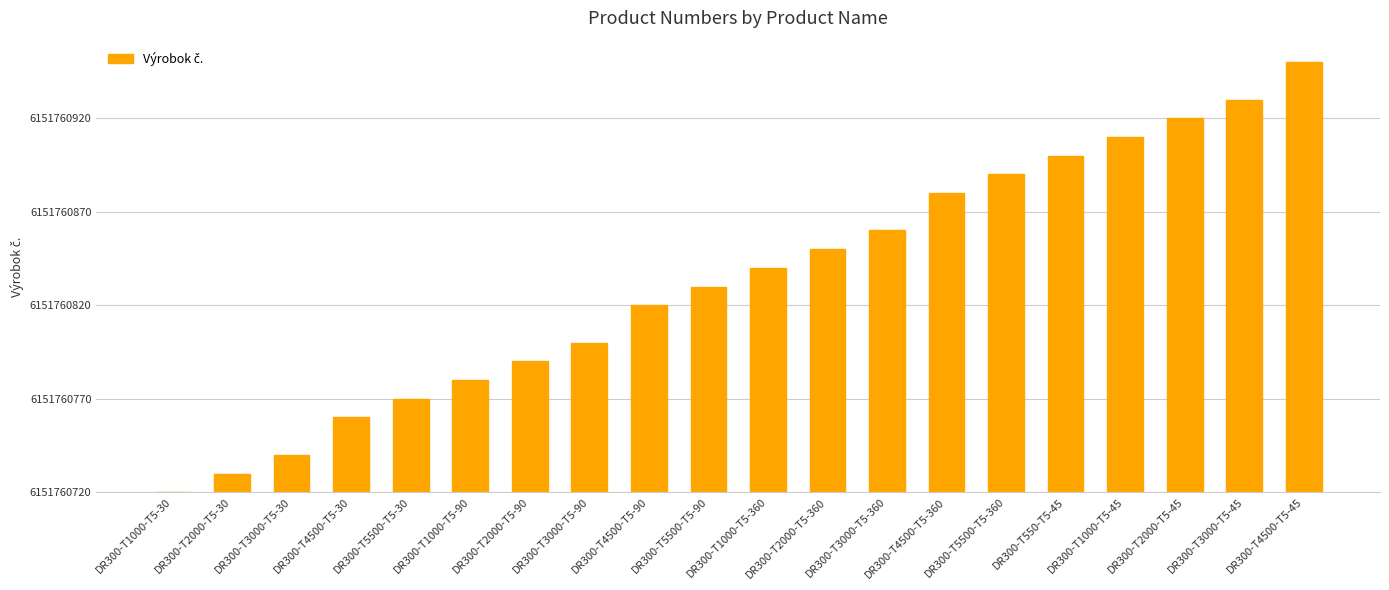

What is the change in value from DR300-T2000-T5-360 to DR300-T3000-T5-360?

+10